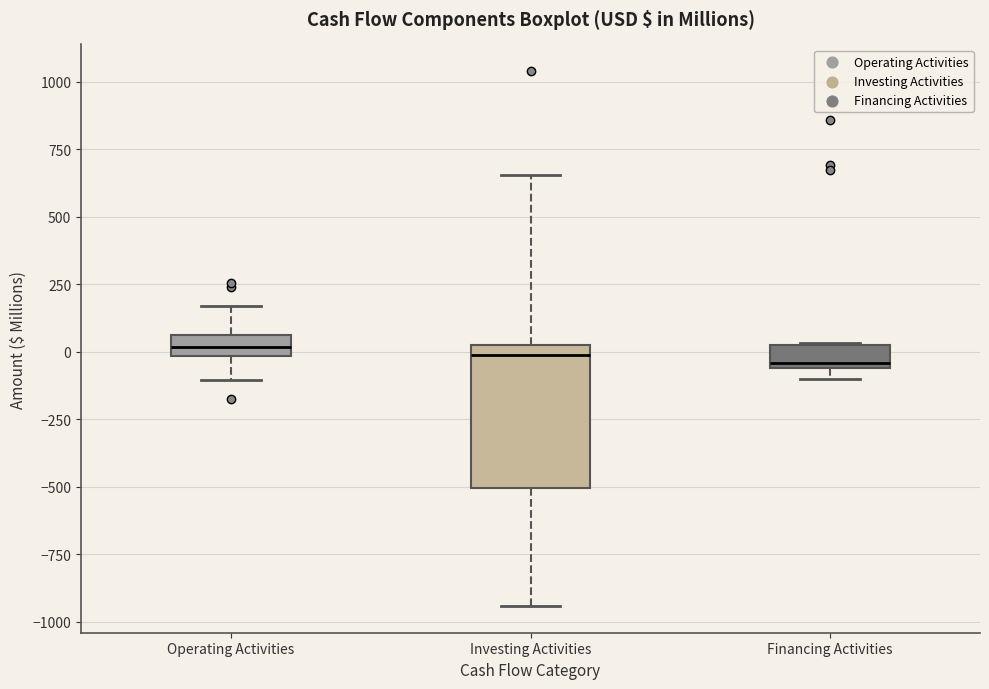

Reading left to right, read every box against the y-axis: the position of its median line, the range the box covers, and the ends of its whiskers. The values are not printed on the chart, so give them approximately, as read against the axis.

Operating Activities: median 0 (inside the box), box 0 to 50, whiskers -100 to 150
Investing Activities: median 0 (just below the box's upper edge), box -500 to 0, whiskers -950 to 650
Financing Activities: median -50 (just above the box's lower edge), box -50 to 50, whiskers -100 to 50